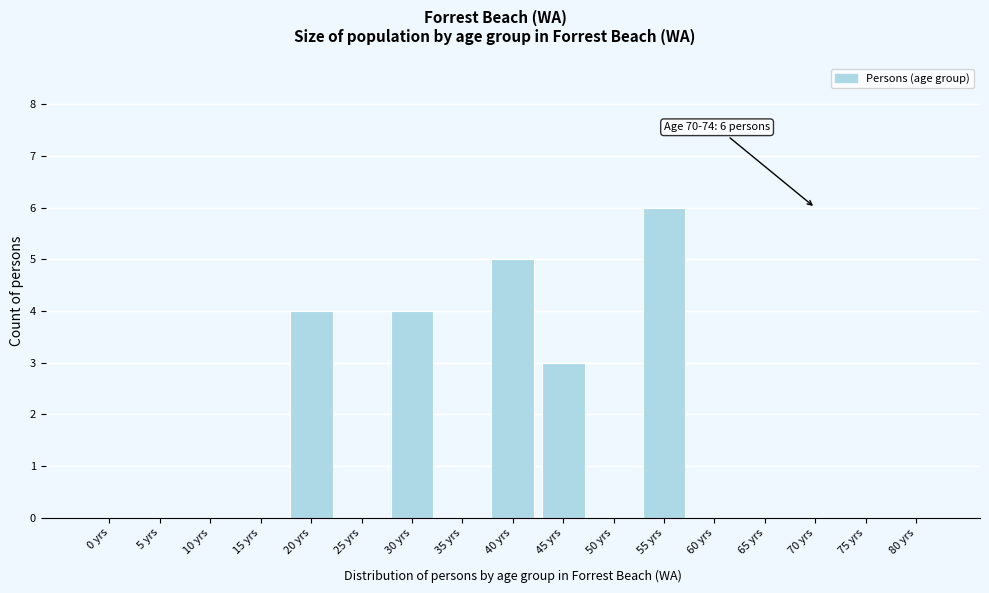

Reading left to right, list all the values displayed in this chart.

0 yrs=0	5 yrs=0	10 yrs=0	15 yrs=0	20 yrs=4	25 yrs=0	30 yrs=4	35 yrs=0	40 yrs=5	45 yrs=3	50 yrs=0	55 yrs=6	60 yrs=0	65 yrs=0	70 yrs=0	75 yrs=0	80 yrs=0